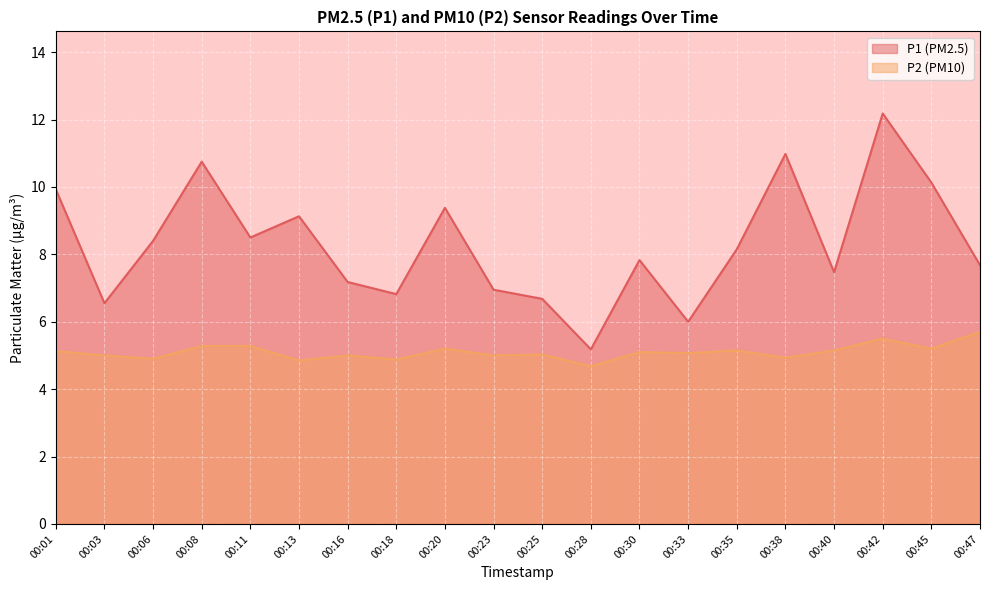

Where is the first local minimum for P2?

00:06